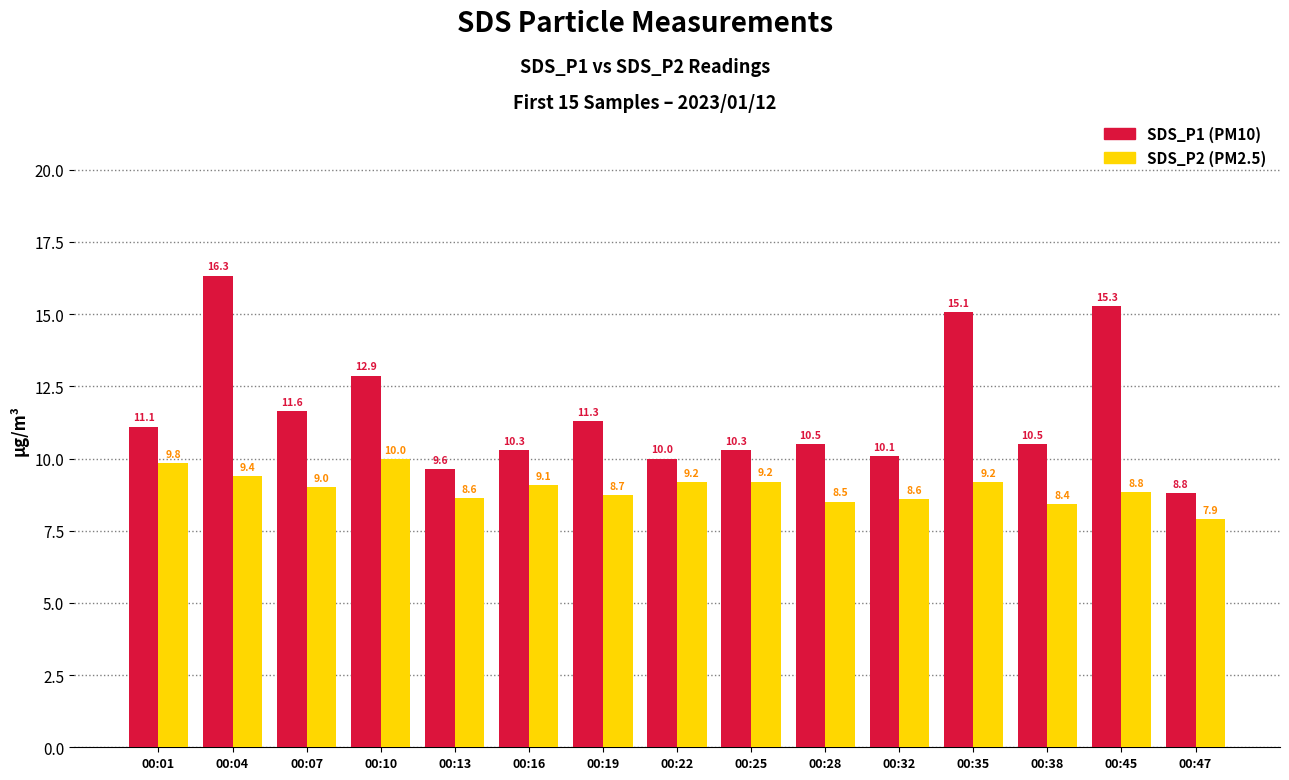

What is the difference between the highest and lowest values at 00:38?

2.1